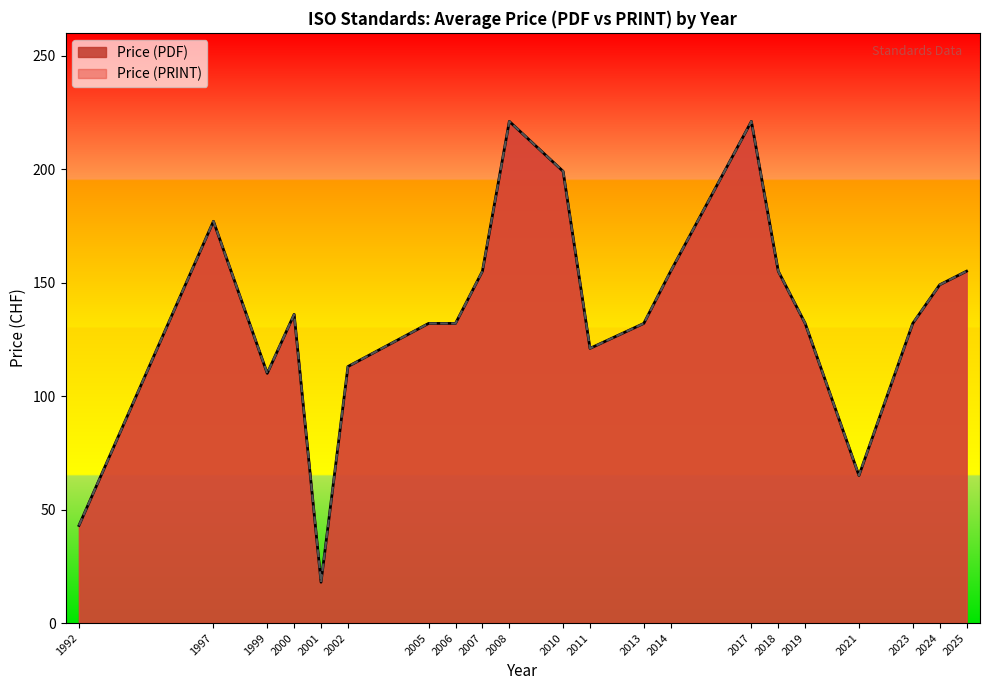

Is the value of Price (PDF) at 2008 greater than the value of Price (PRINT) at 2000?

Yes